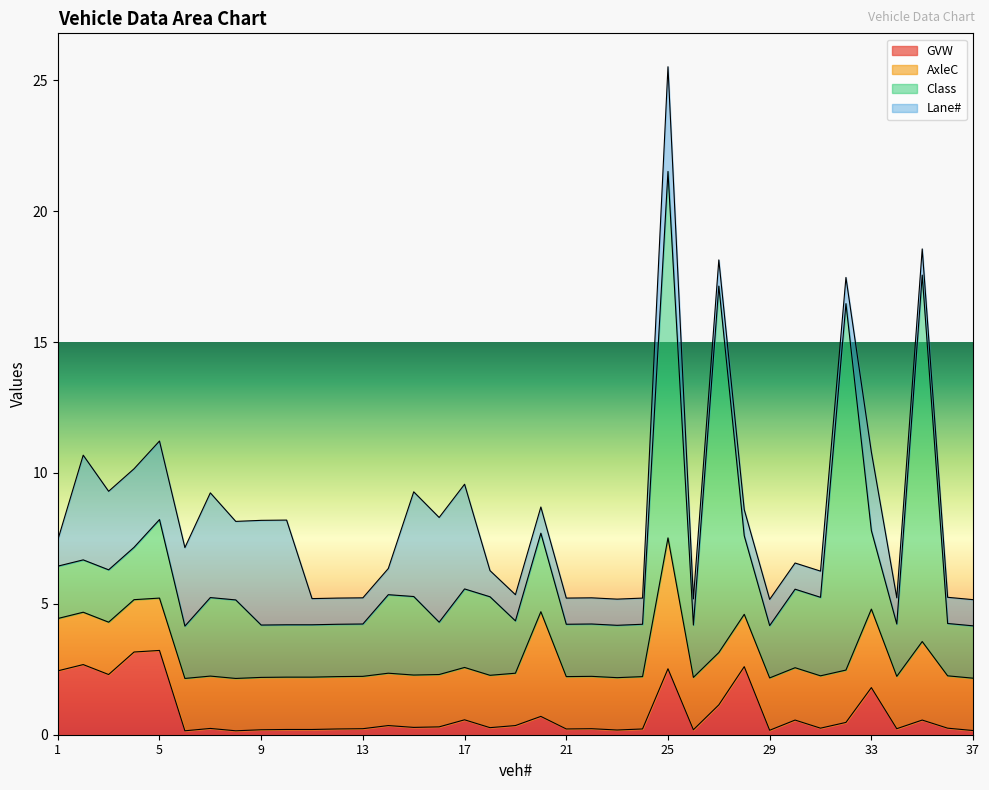

How many times do AxleC and Lane# cross each other?

4